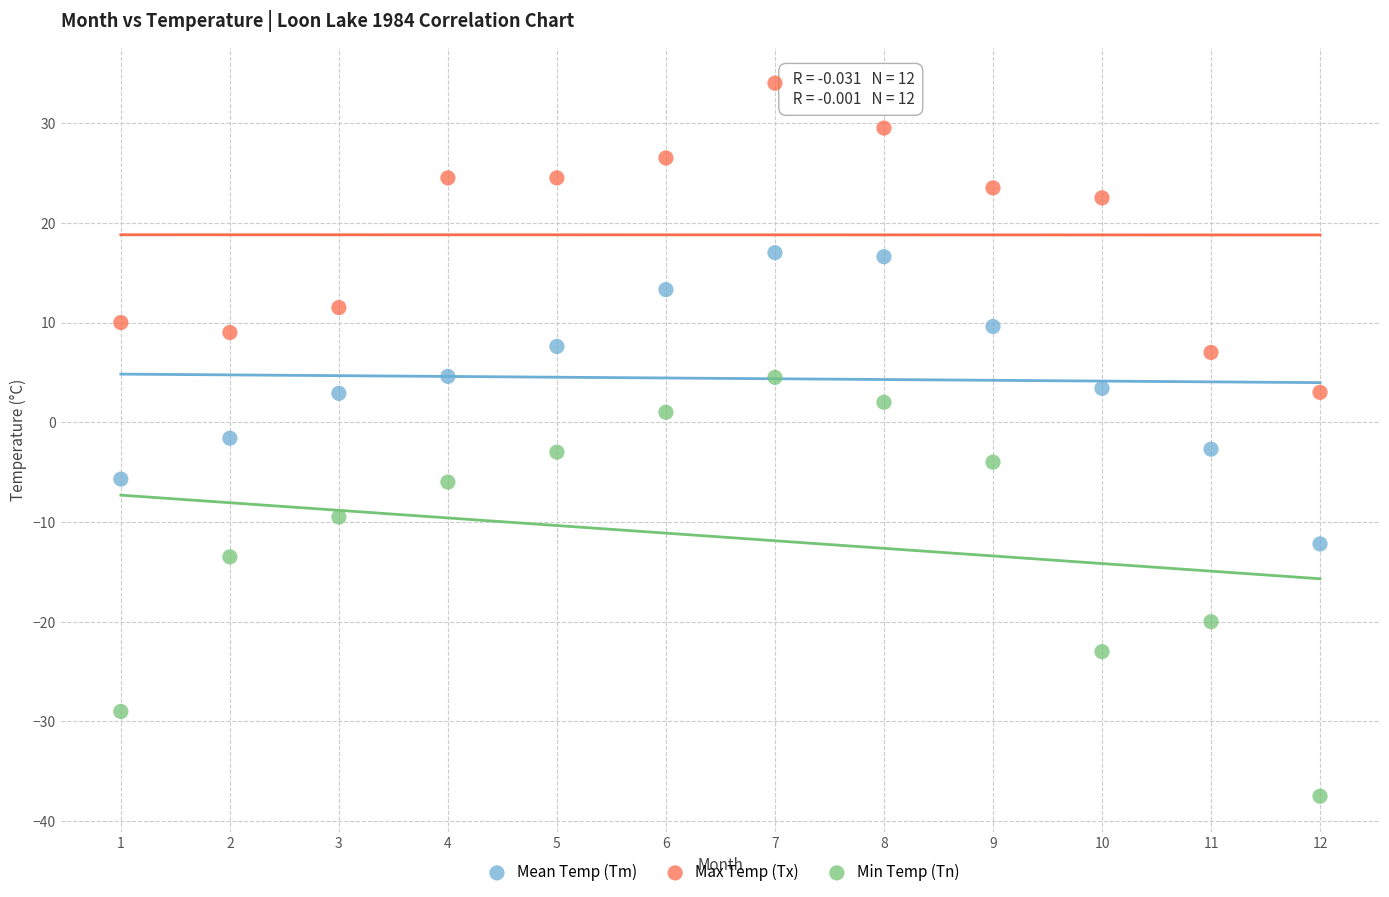

Across all data points, what is the range of Y values (max minus min)?

71.5